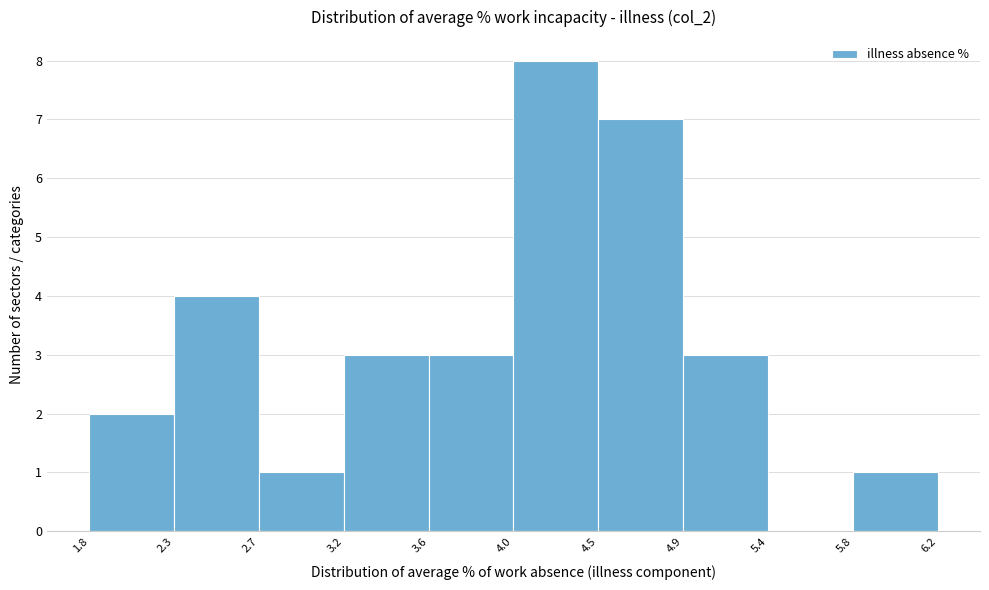

Reading left to right, transcribe this chart: for each bar, give the range it covers on the x-axis and its height. The values are not printed on the chart, so give them approximately, as read against the axis.

1.8 to 2.3: 2
2.3 to 2.7: 4
2.7 to 3.2: 1
3.2 to 3.6: 3
3.6 to 4.0: 3
4.0 to 4.5: 8
4.5 to 4.9: 7
4.9 to 5.4: 3
5.4 to 5.8: 0
5.8 to 6.2: 1